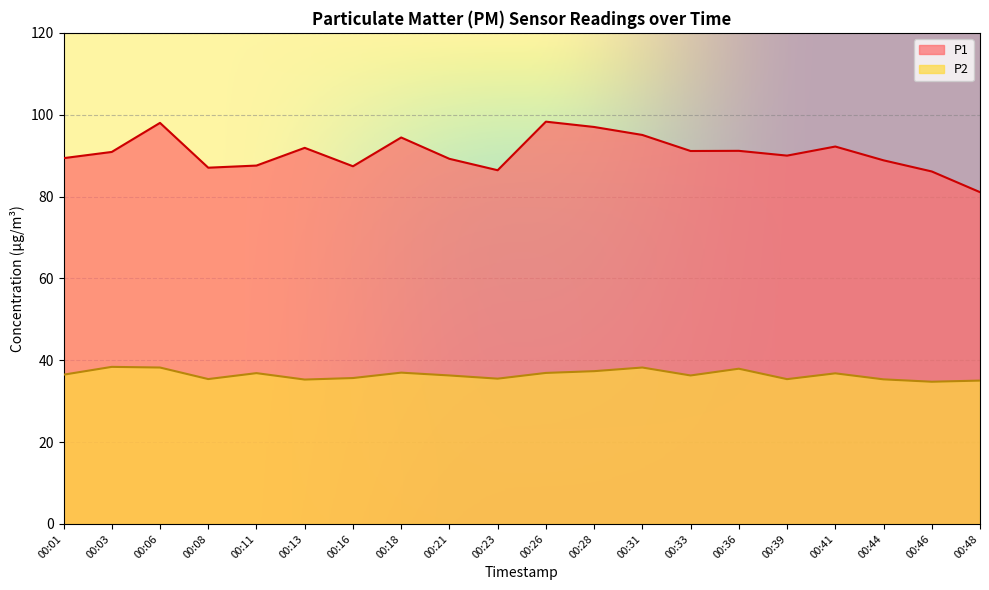

Where does the P1 series first go above 90?

00:03